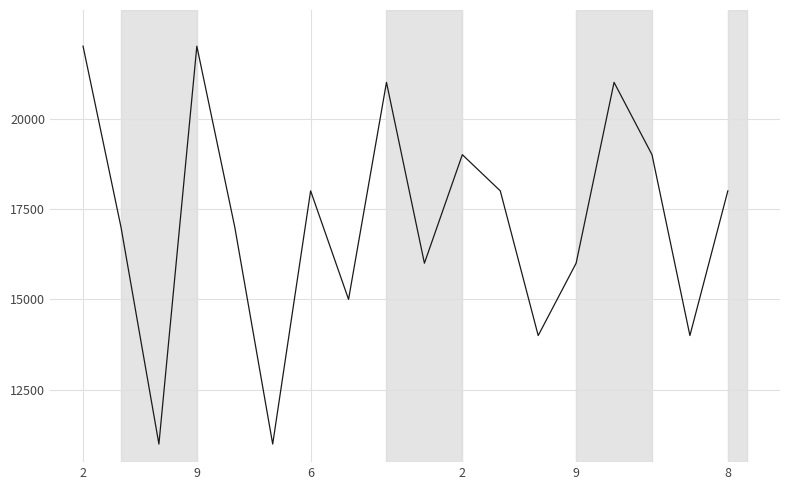

What is the smallest value displayed?

11000.0